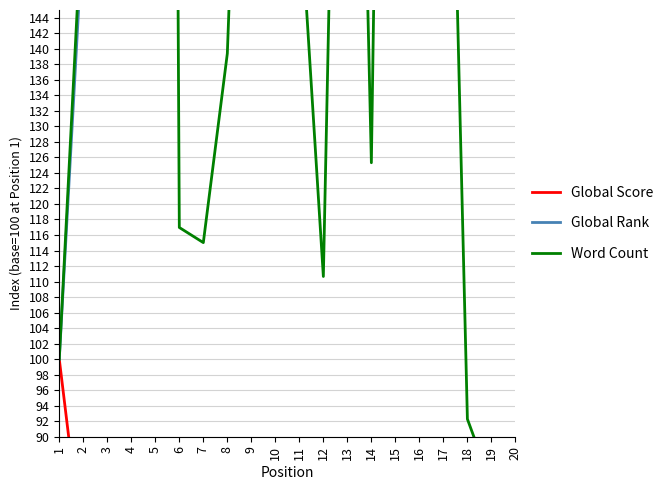

How many distinct data groups are displayed?

3